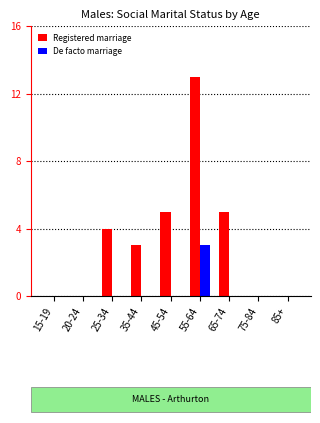

What is the maximum value shown in the chart?

13